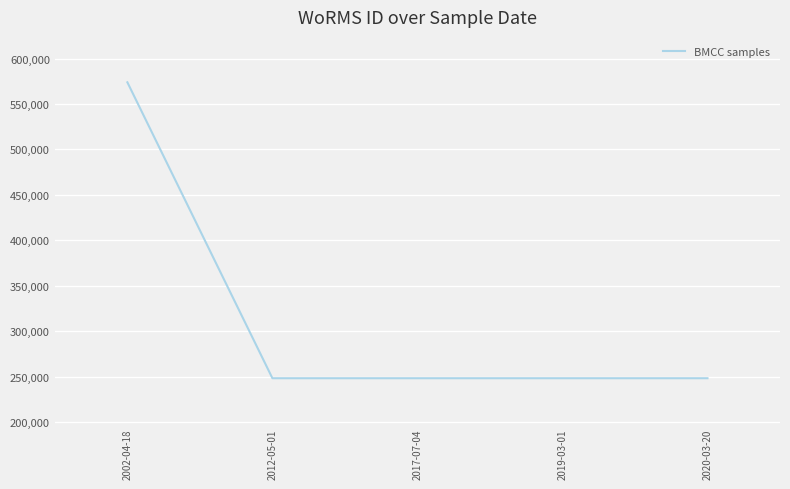

What is the maximum value shown in the chart?

573884